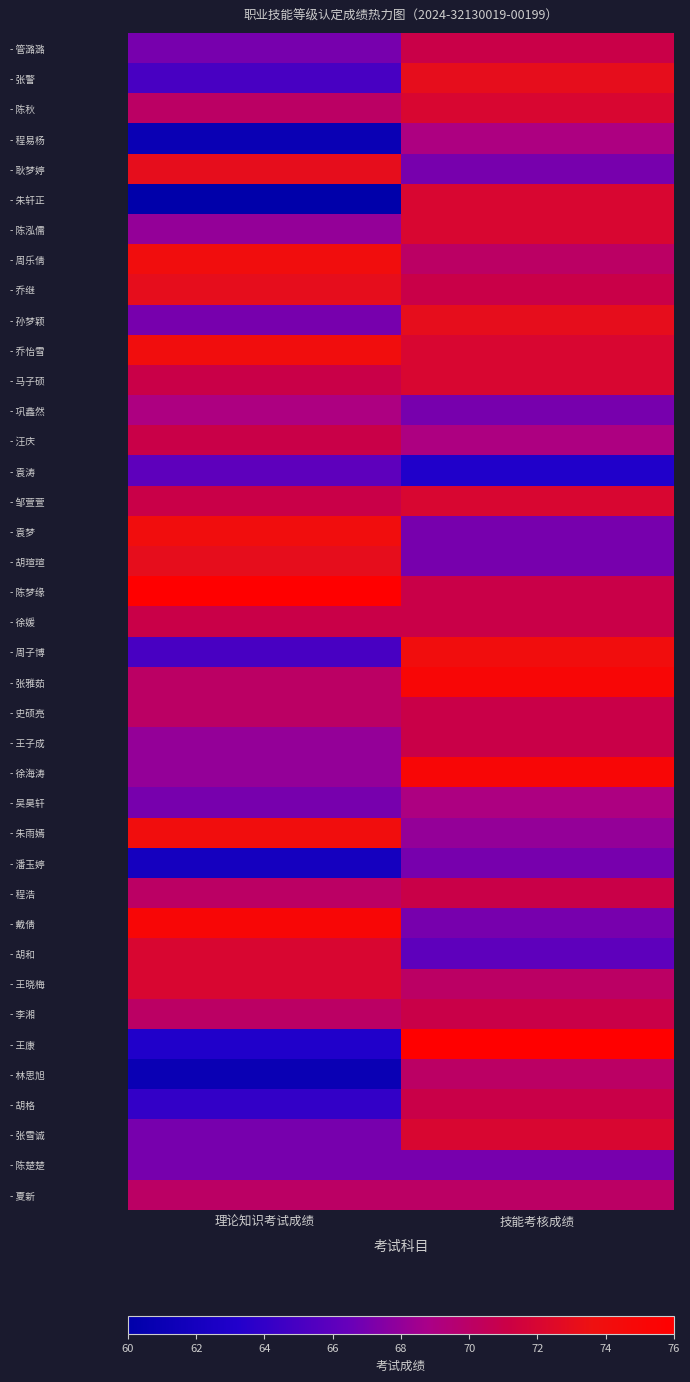

Between 技能考核成绩 and 理论知识考试成绩, which is larger?

技能考核成绩